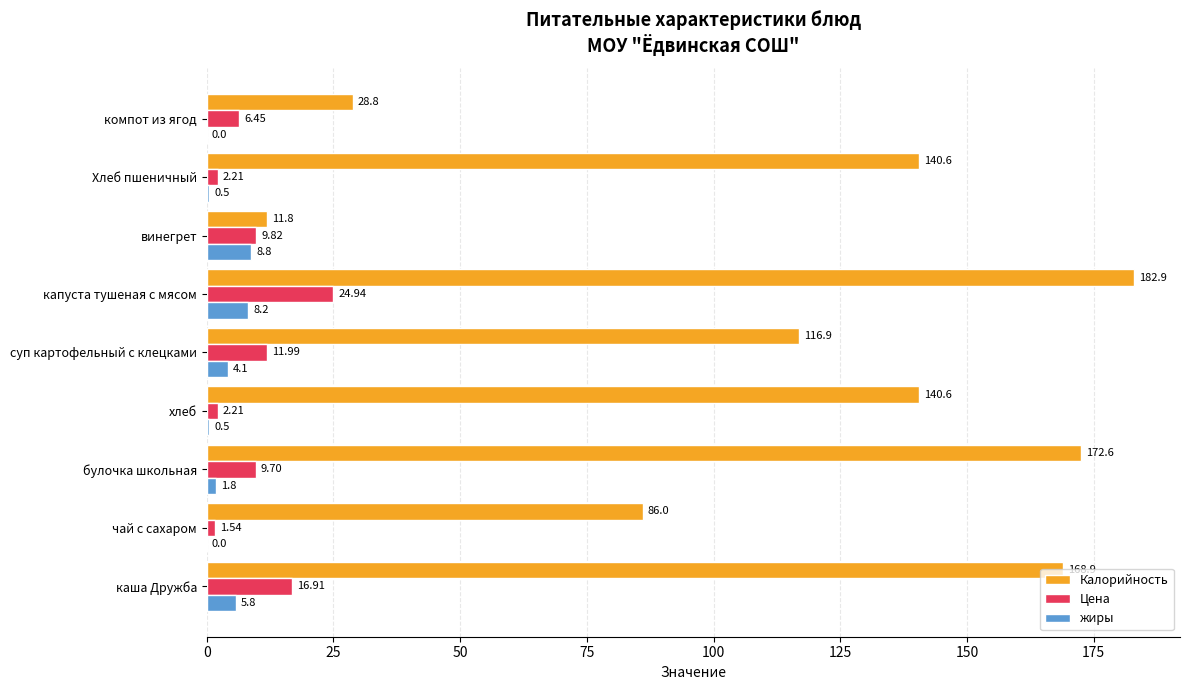

What are all the series names shown in the legend?

Калорийность, Цена, жиры